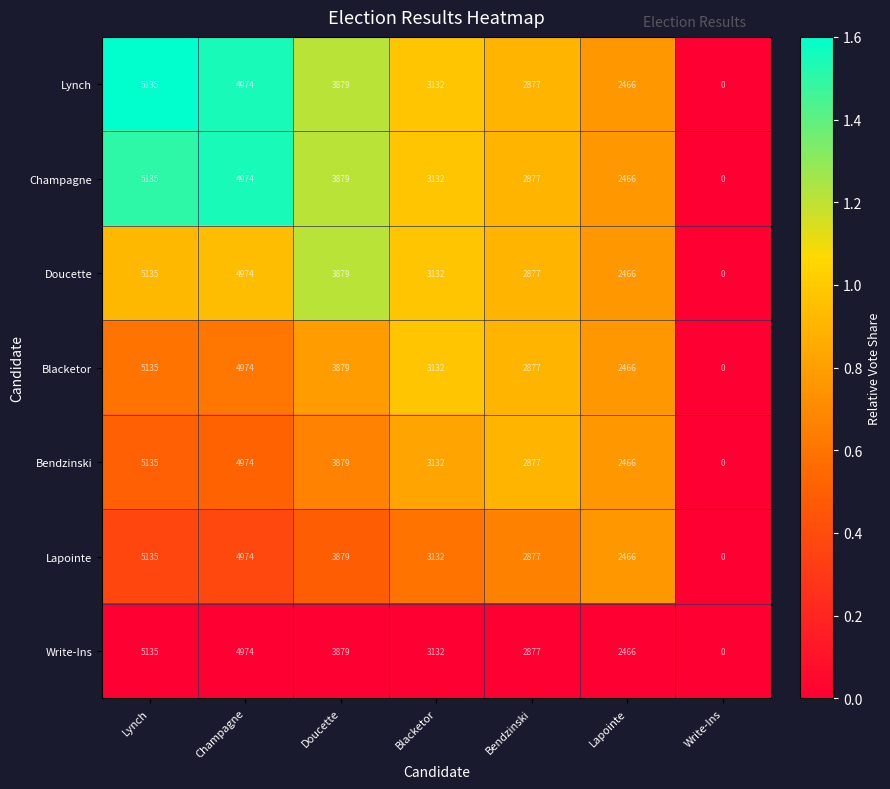

How many positive values does the Write-Ins series have?

6